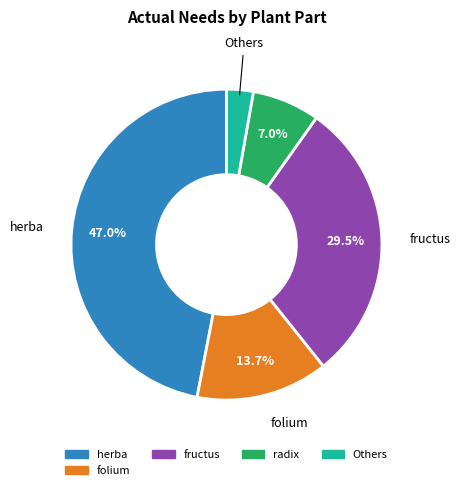

Does any single category account for the majority?

No